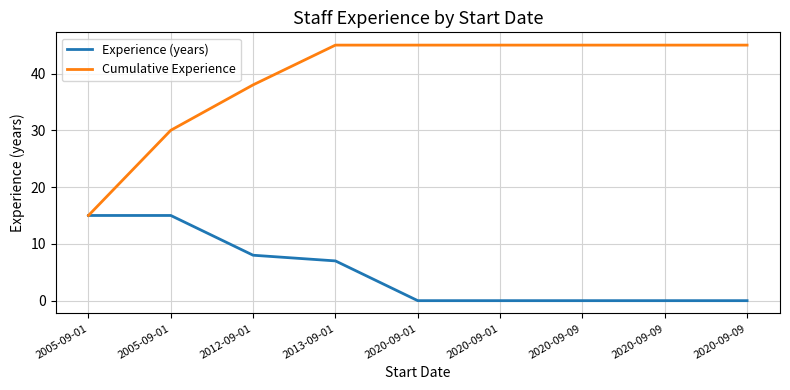

How many lines are shown in the chart?

2